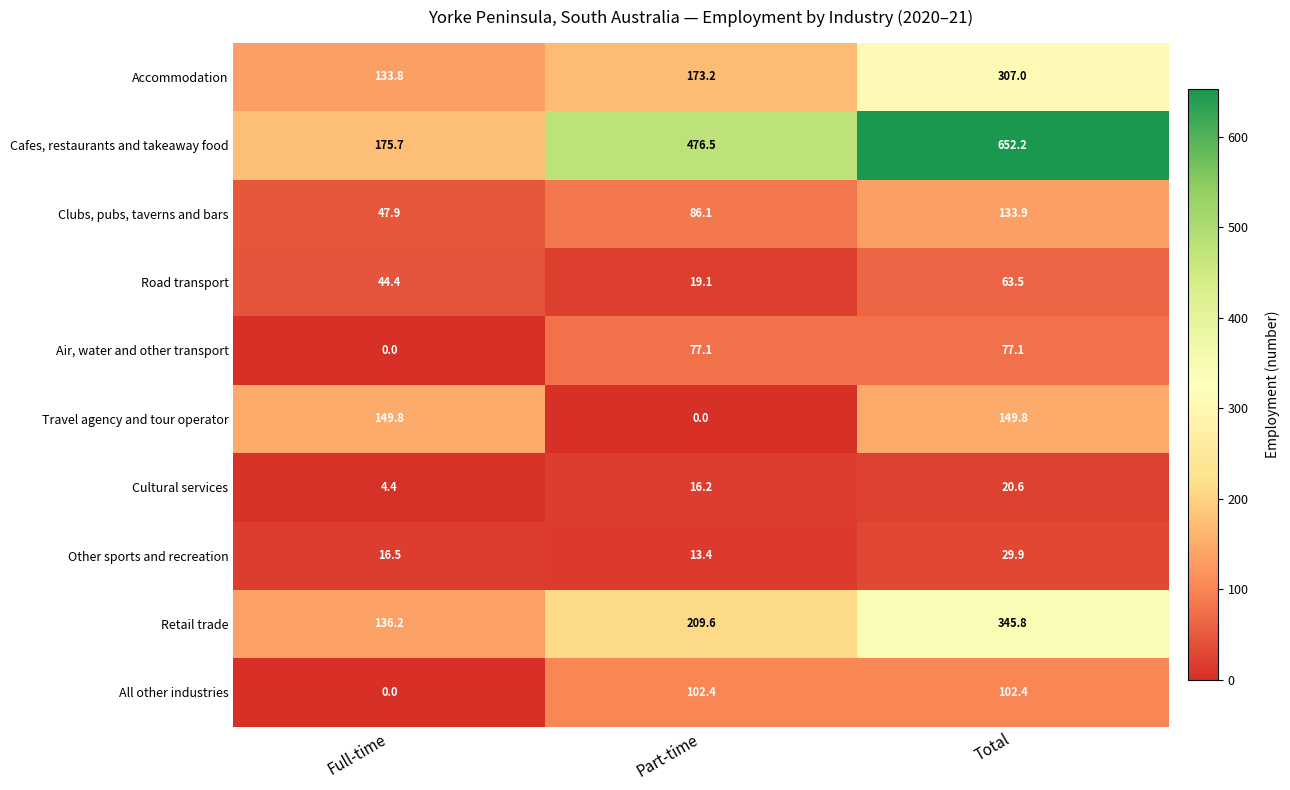

The value of Other sports and recreation at Part-time is 13.4. True or false?

True